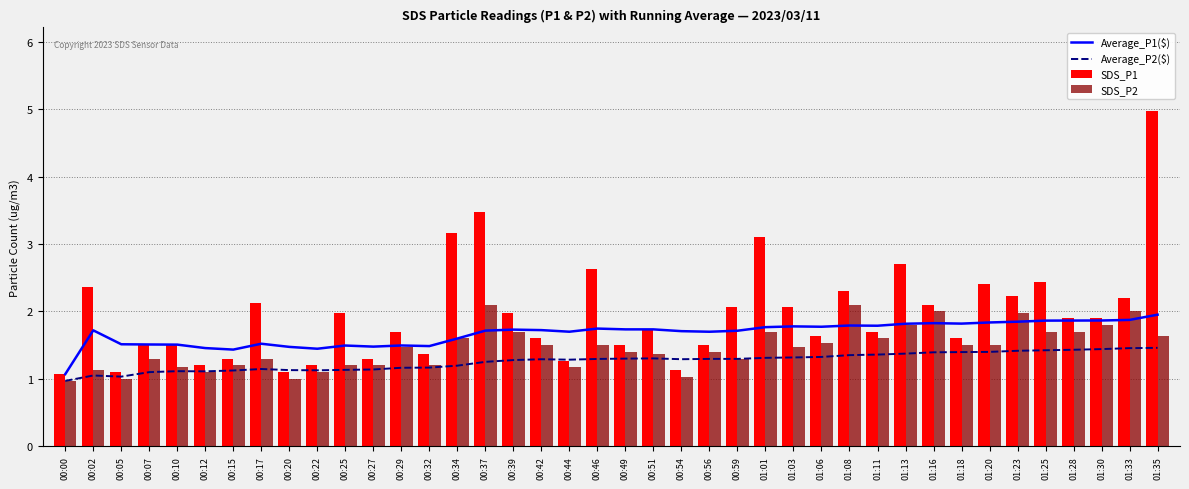

What is the value of the Average_P1($) bar at the 33rd from the left?

1.8